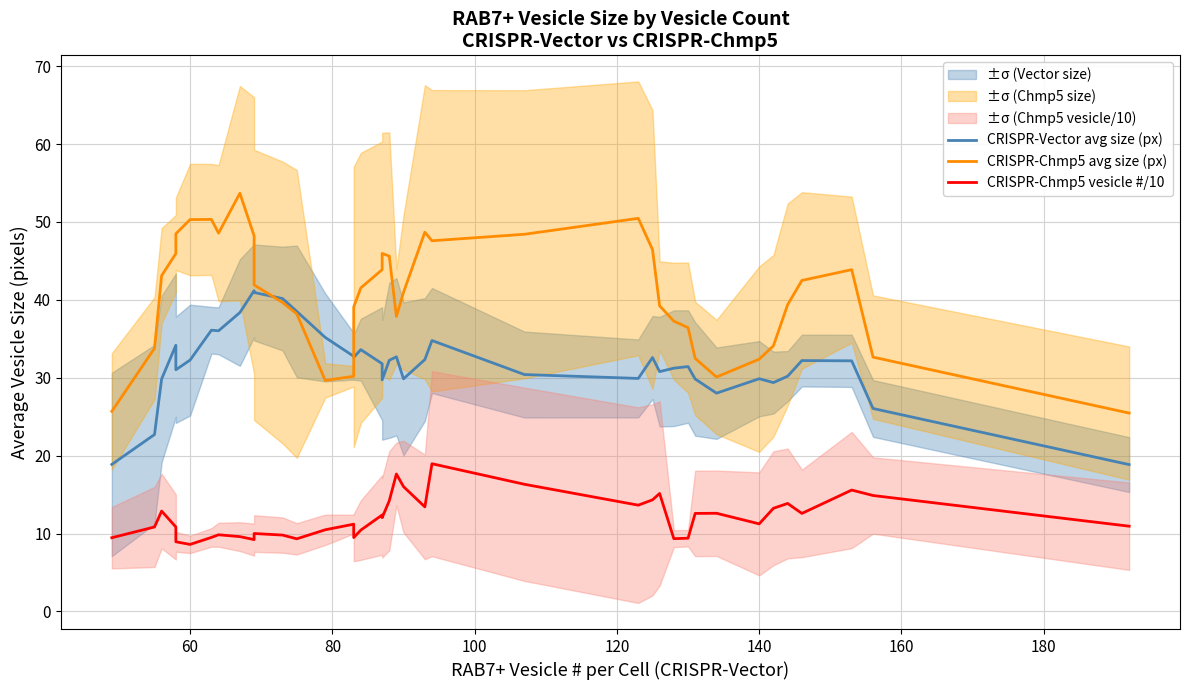

How many series are shown in this chart?

3